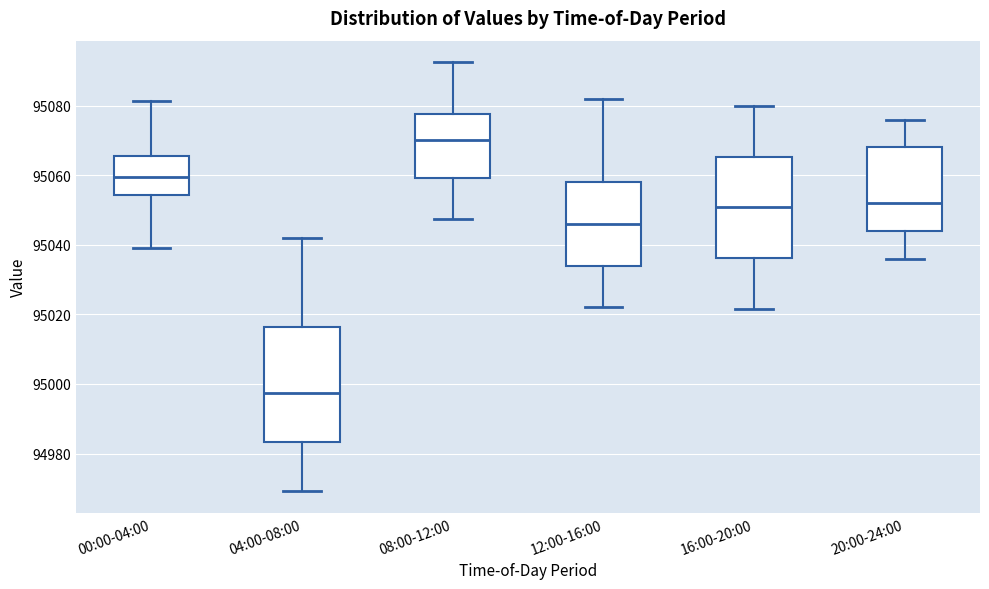

Where is the lower edge of the box for 04:00-08:00 on the y-axis? The values are not printed on the chart, so give them approximately, as read against the axis.

94984